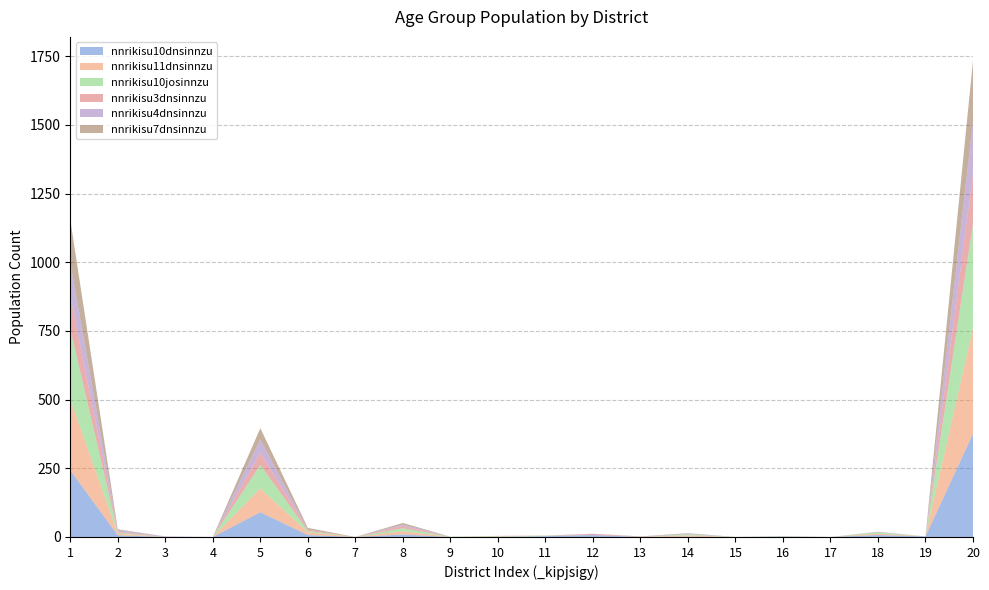

Reading left to right, what are all the values shown in this chart?

nnrikisu10dnsinnzu: 243	6	0	0	90	7	0	9	0	0	3	7	0	1	0	1	0	7	2	376
nnrikisu11dnsinnzu: 258	6	0	0	87	10	0	12	0	1	0	0	0	5	0	0	0	5	0	385
nnrikisu10josinnzu: 256	4	0	0	85	5	0	11	1	2	1	0	0	4	0	1	0	5	0	379
nnrikisu3dnsinnzu: 119	4	0	0	44	5	0	8	0	1	0	4	1	0	0	0	0	0	0	183
nnrikisu4dnsinnzu: 123	6	2	0	49	0	0	5	0	0	0	1	0	3	0	0	0	1	0	191
nnrikisu7dnsinnzu: 156	2	0	0	41	6	0	6	0	0	1	0	1	1	0	1	0	1	0	220